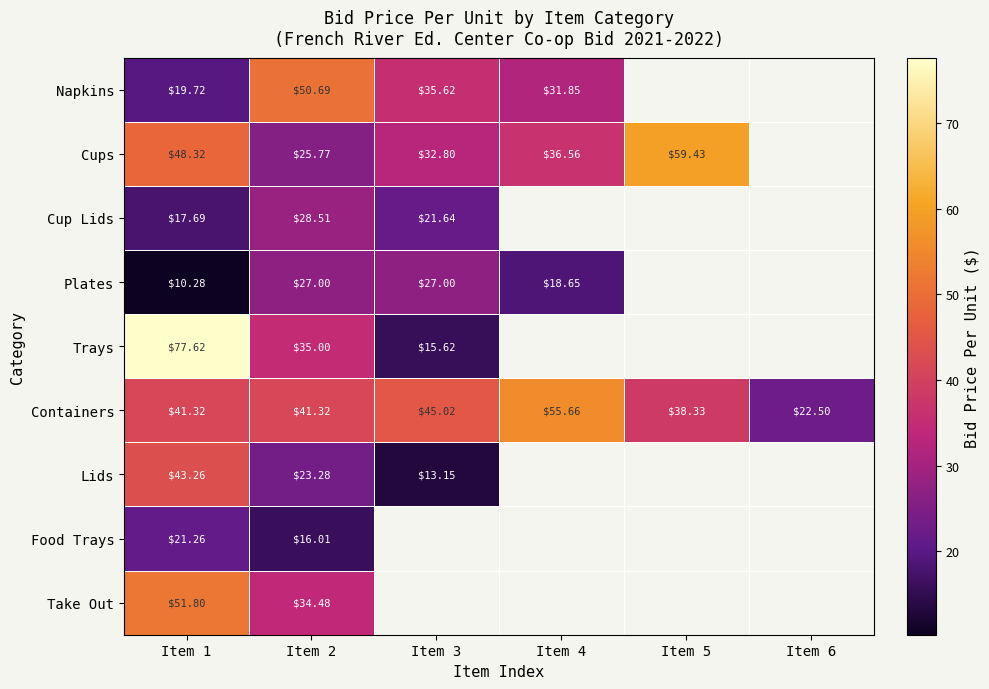

What is the difference between the second highest and second lowest values in the Containers series?

6.7